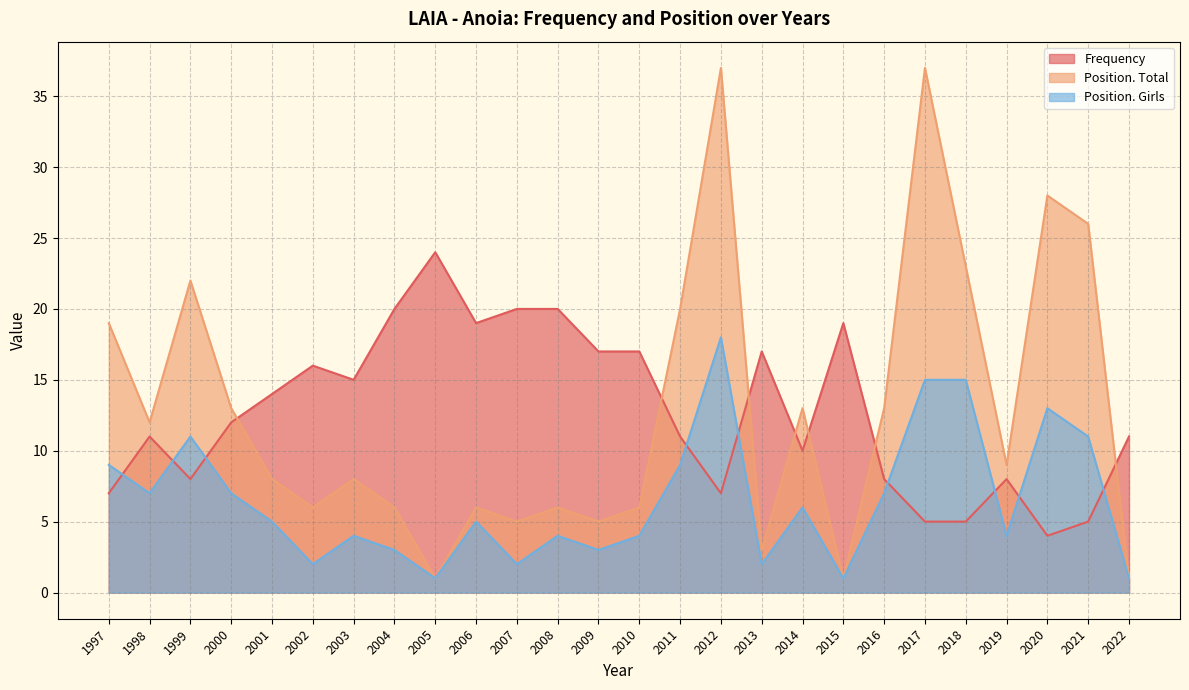

Does the chart display data point markers on the line(s)?

No